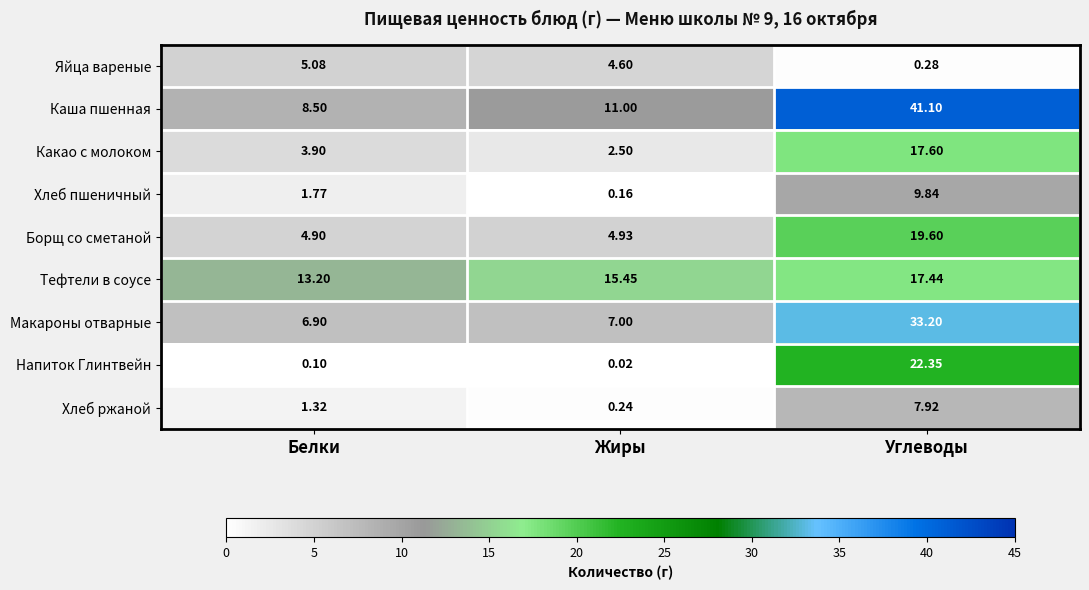

Which series has the widest spread of values?

Каша пшенная